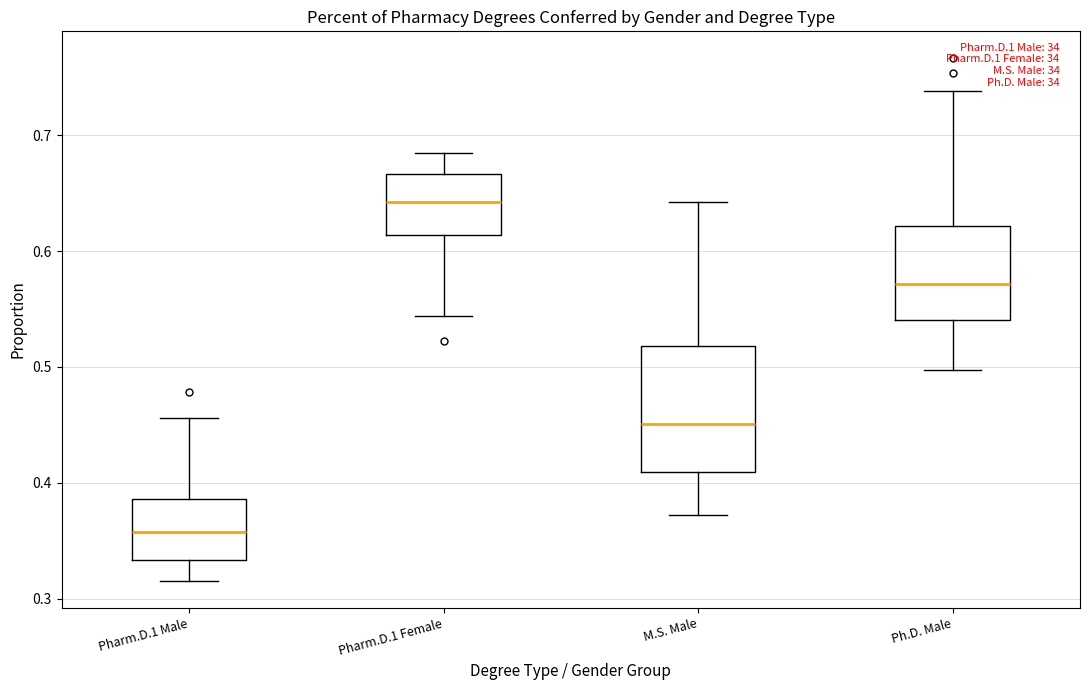

Which box's median line is the lowest?

Pharm.D.1 Male